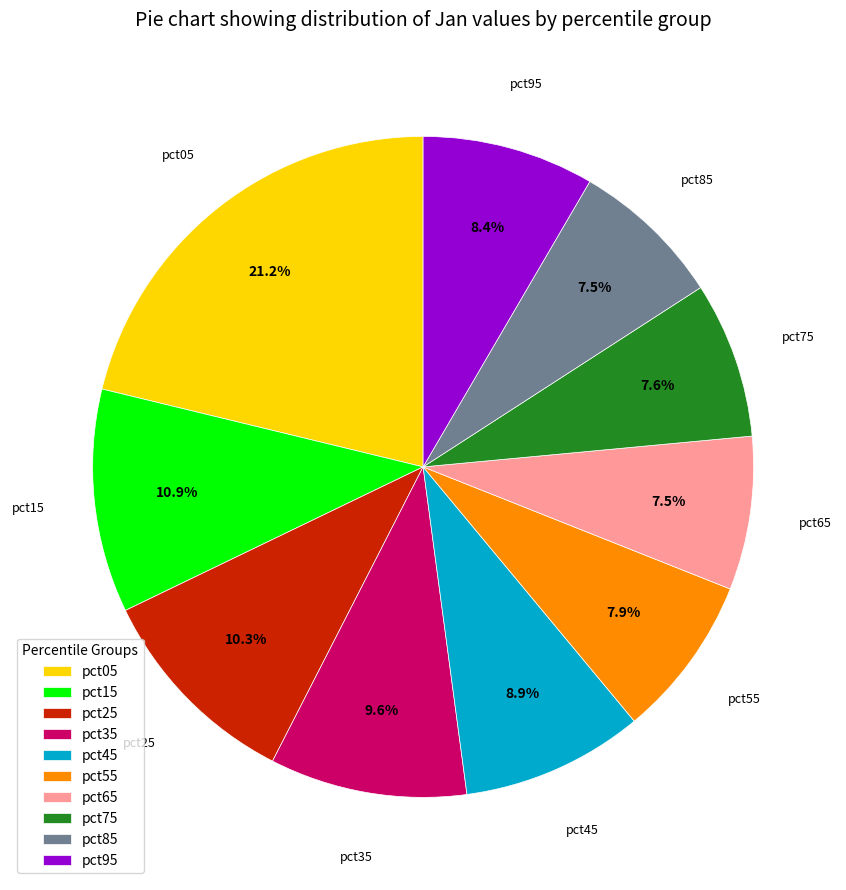

Which slice is the largest?

pct05